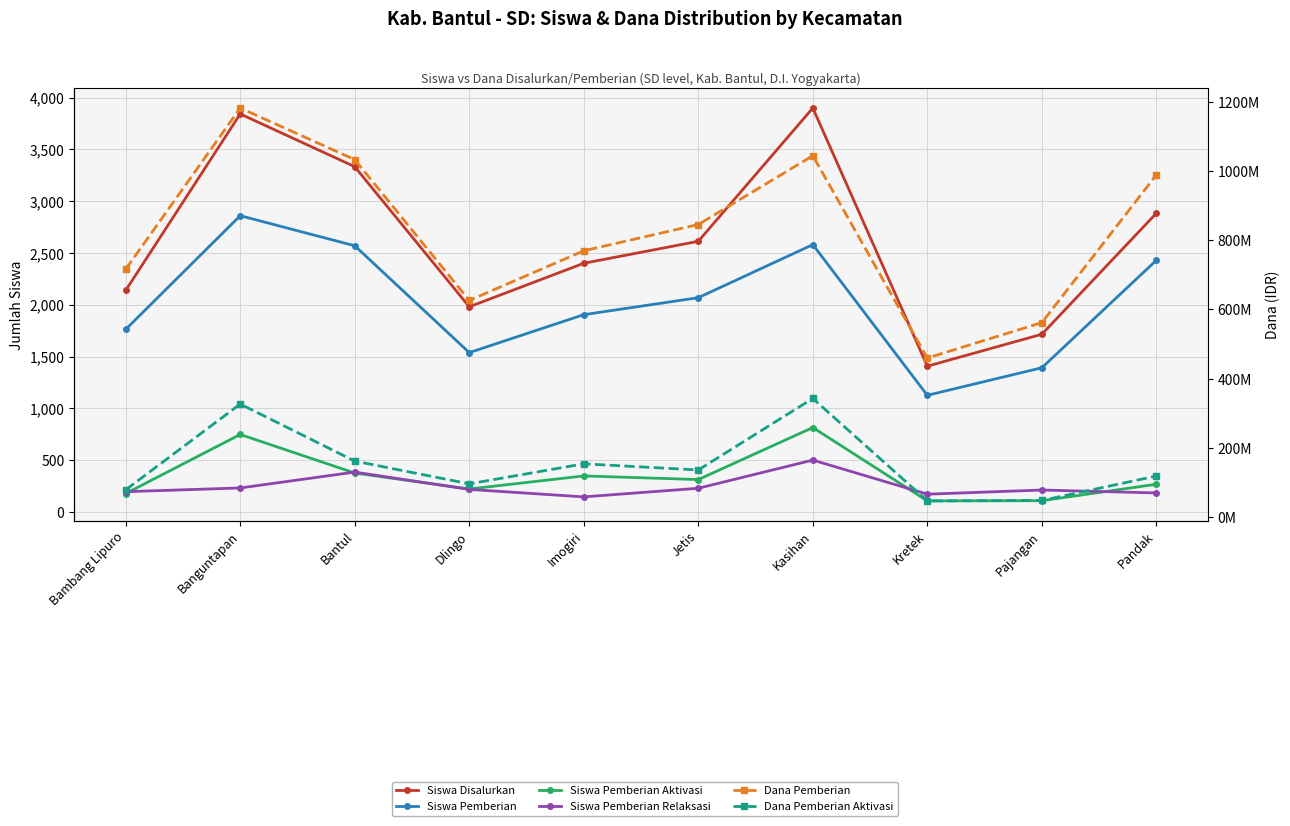

Reading right to left, list all the values displayed in this chart.

Siswa Disalurkan: 2884	1716	1408	3899	2613	2401	1981	3333	3842	2139
Siswa Pemberian: 2430	1393	1127	2581	2069	1905	1539	2570	2860	1763
Siswa Pemberian Aktivasi: 269	110	108	816	314	349	223	377	749	179
Siswa Pemberian Relaksasi: 185	213	173	502	230	147	219	386	233	197
Dana Pemberian: 988425000	561825000	459675000	1043775000	845100000	769275000	625950000	1032525000	1181475000	715950000
Dana Pemberian Aktivasi: 118800000	48375000	47025000	342900000	136350000	154125000	96300000	162000000	326700000	78975000